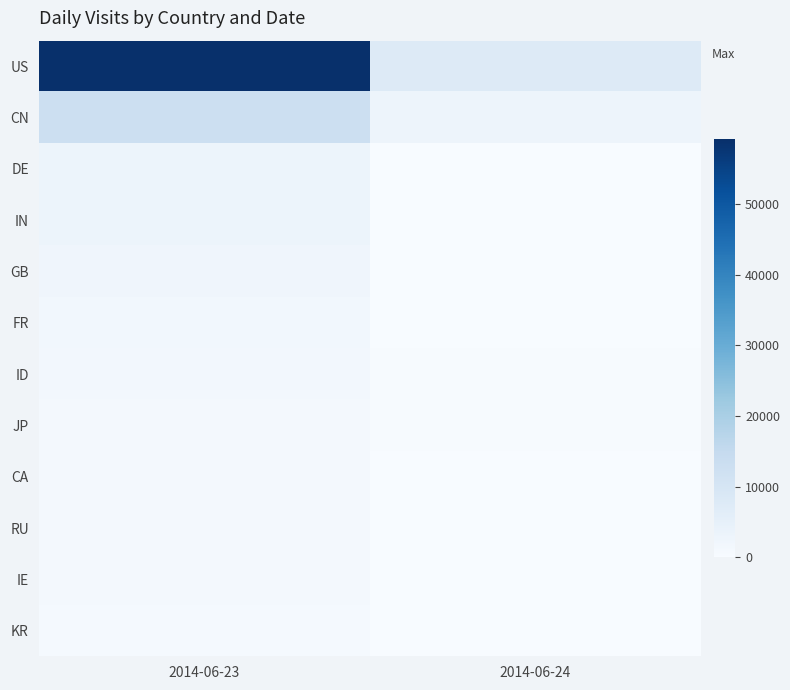

Which series has the largest total across all categories?

US